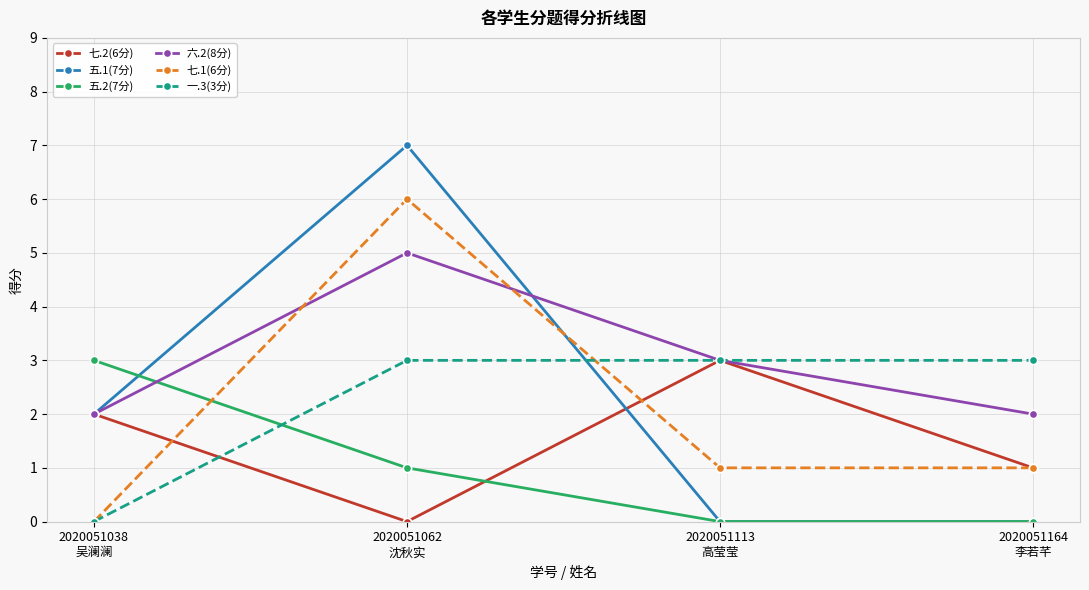

After their last crossing, which series has the higher values: 五.2(7分) or 六.2(8分)?

六.2(8分)